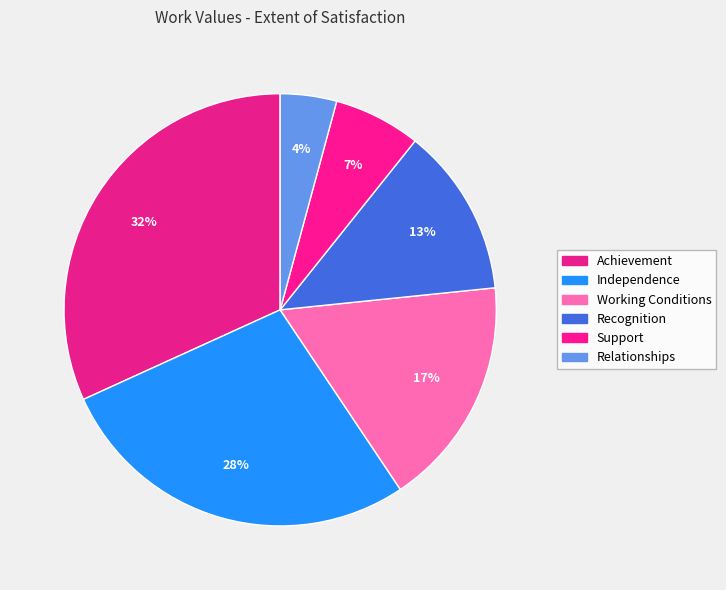

How many slices are in this pie chart?

6